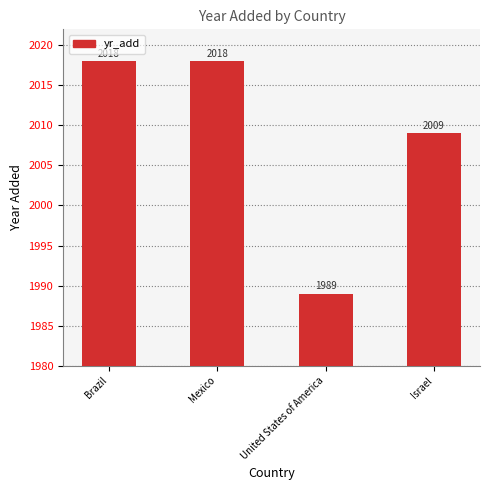

What is the difference between the maximum and minimum values?

29